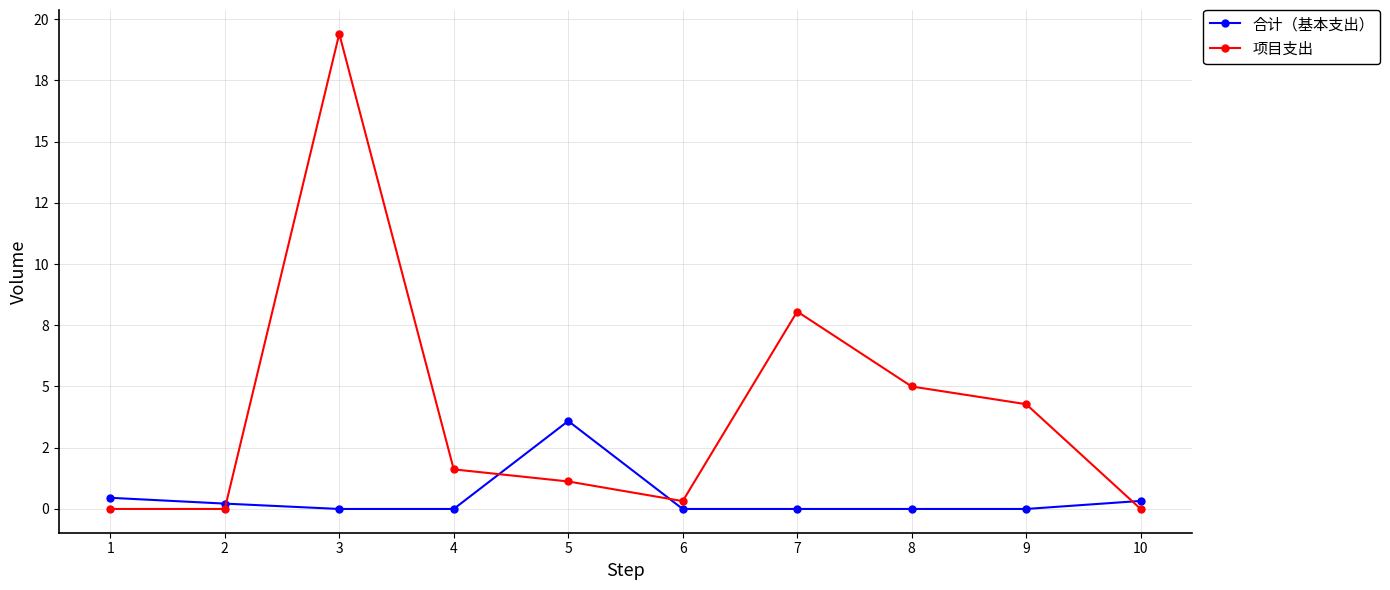

At how many categories does at least one series exceed 417517?

7